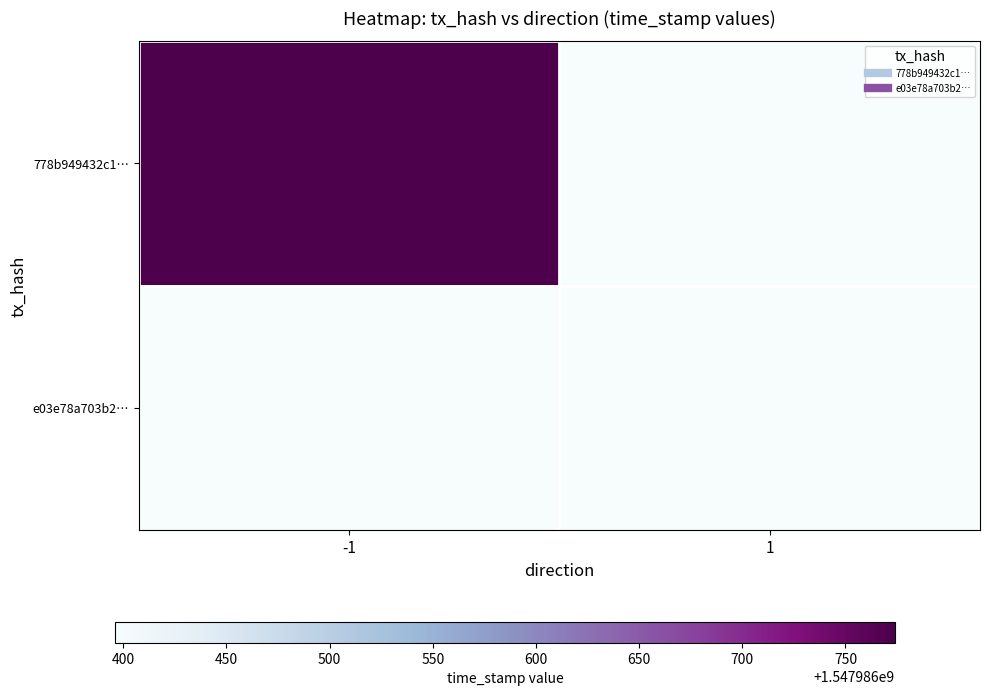

List the series in order of their peak value, highest first.

778b949432c1…, e03e78a703b2…